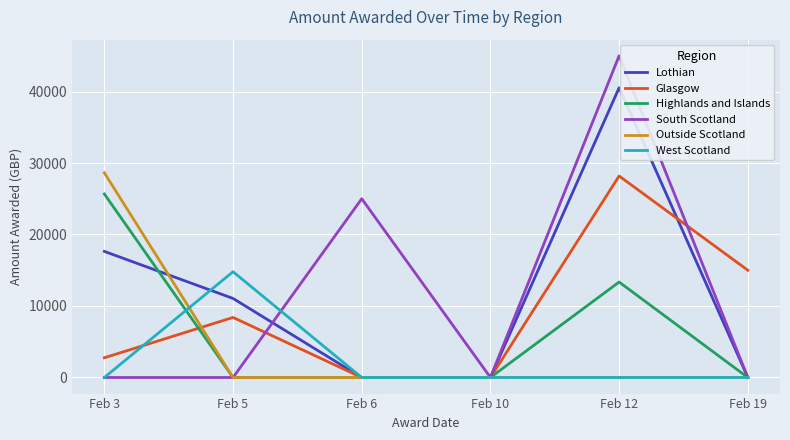

True or false: West Scotland and Outside Scotland intersect in this chart.

True